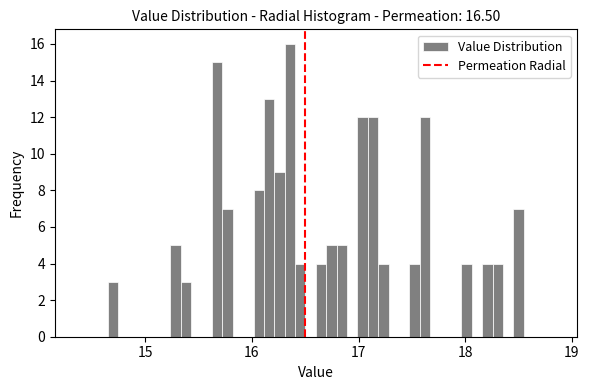

Read against the x-axis, roughly where is the centre of the tallest bar?

16.4